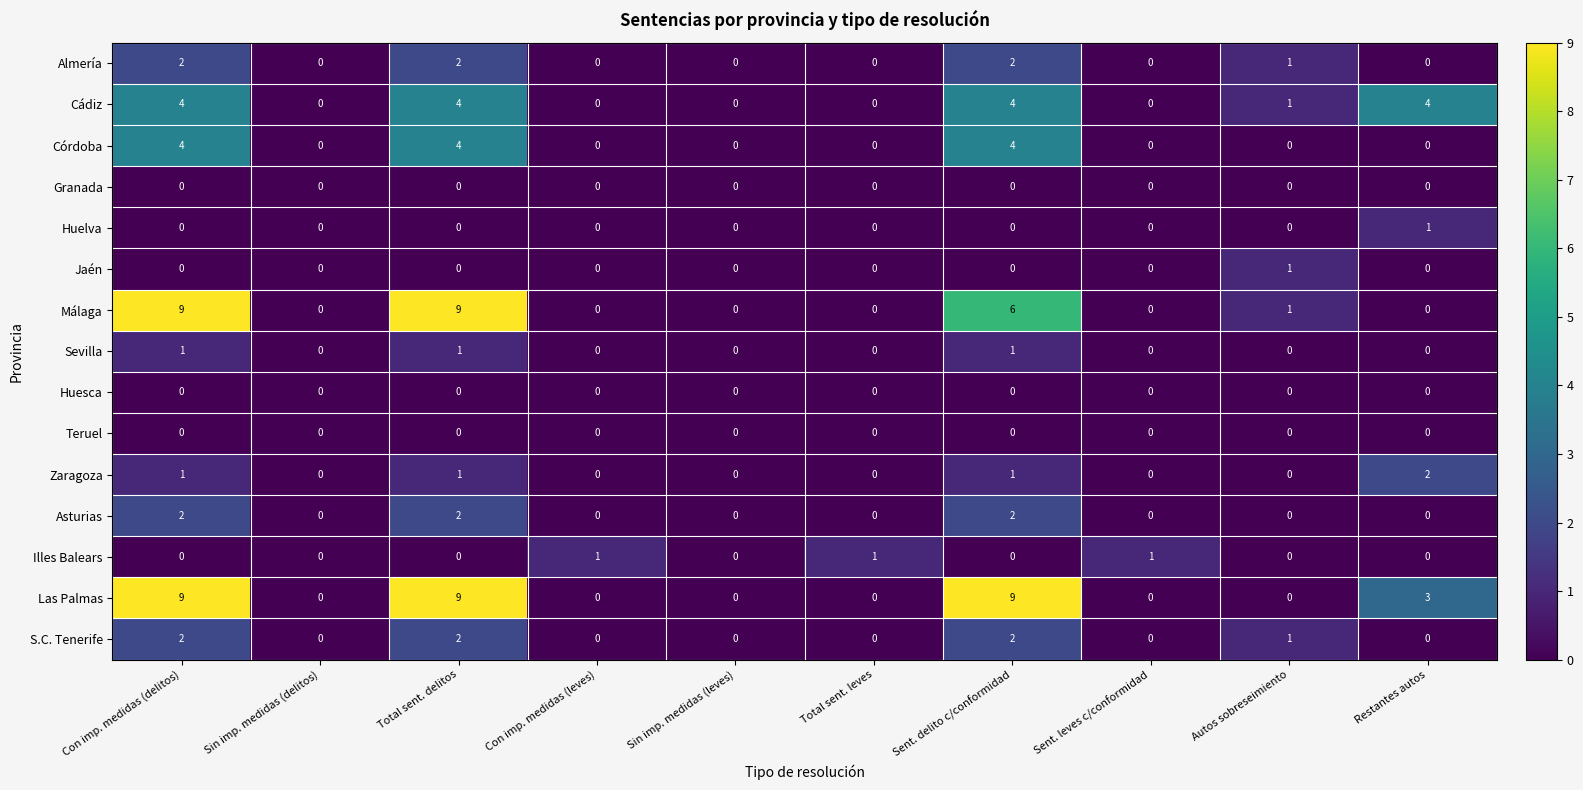

At how many categories does at least one series exceed 5?

3